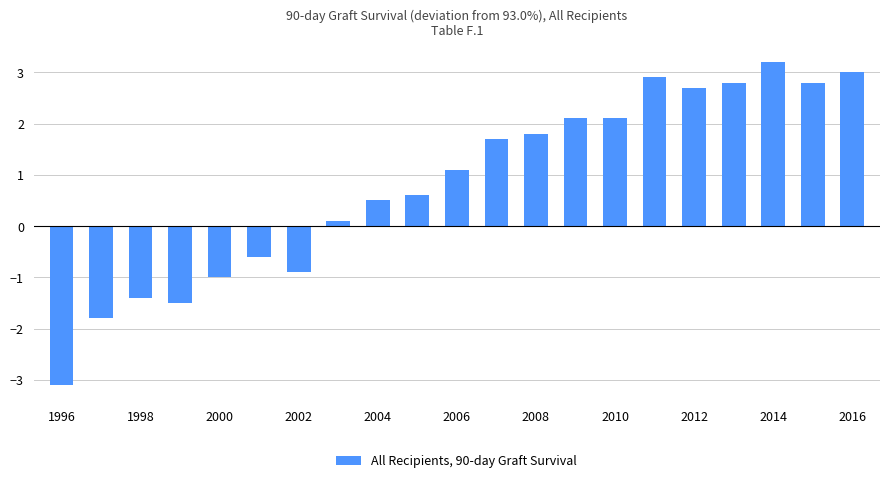

Reading left to right, what are all the values shown in this chart?

-3.1	-1.8	-1.4	-1.5	-1.0	-0.6	-0.9	0.1	0.5	0.6	1.1	1.7	1.8	2.1	2.1	2.9	2.7	2.8	3.2	2.8	3.0